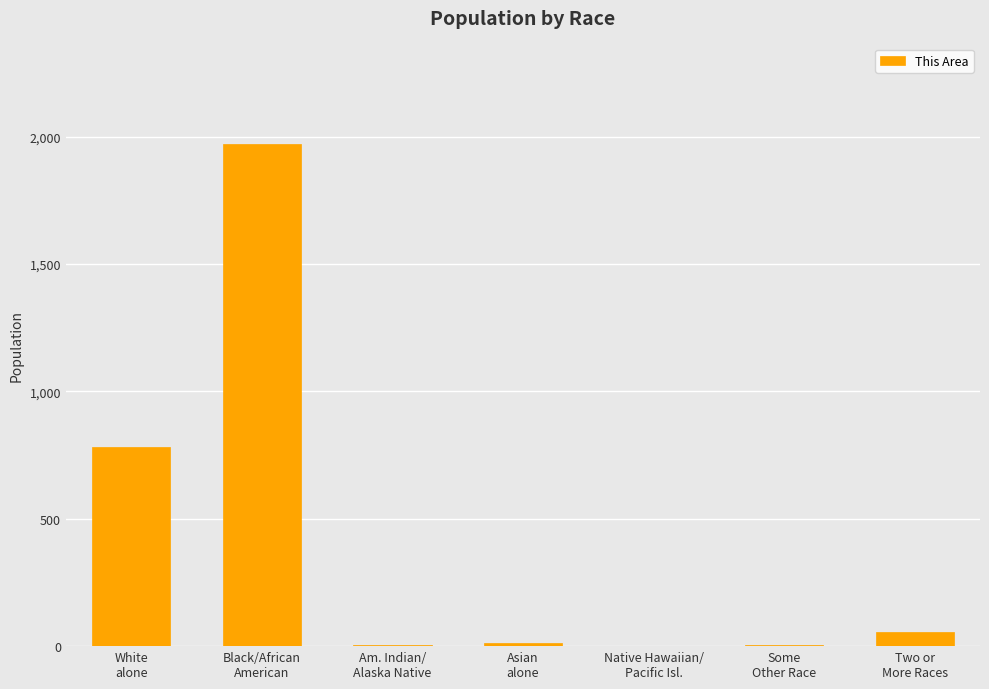

What is the maximum value shown in the chart?

1971